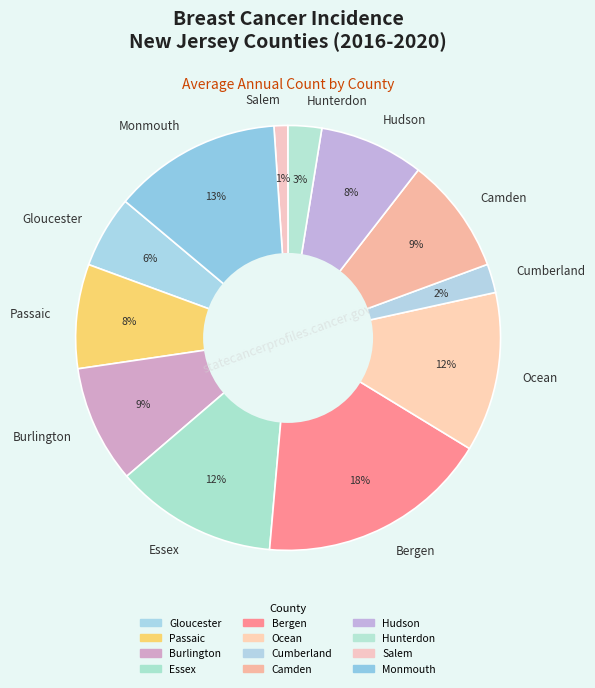

Is there a majority slice in this chart?

No